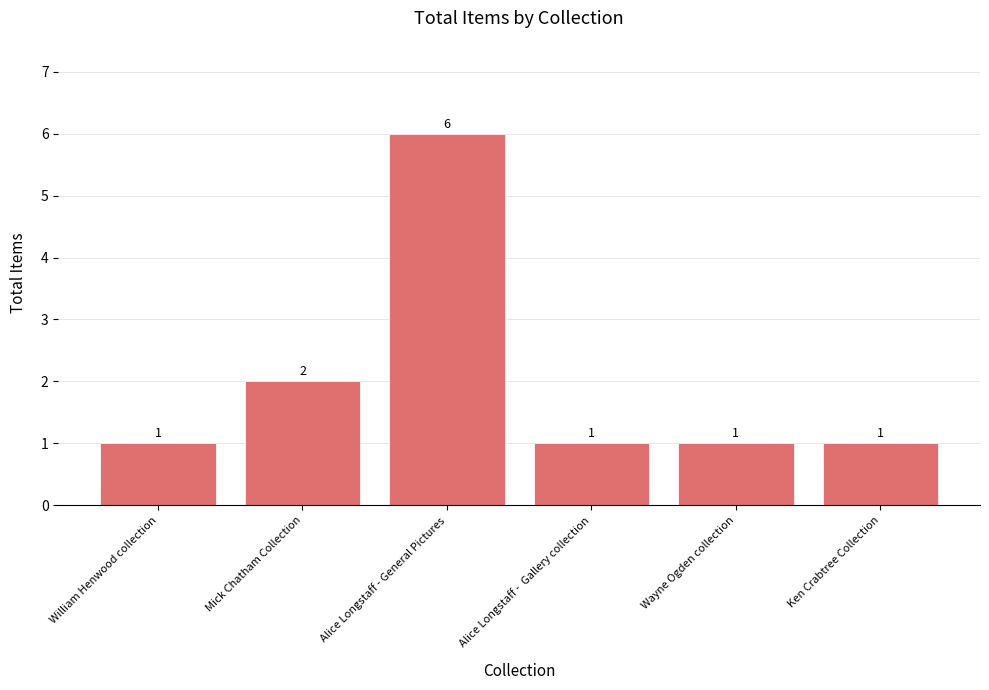

The chart shows a value of 0 at Wayne Ogden collection. True or false?

False